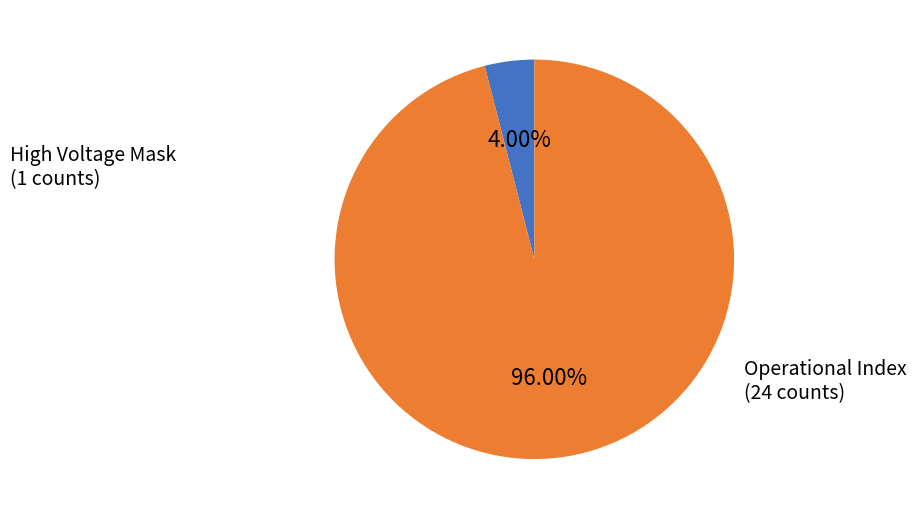

Is there a majority slice in this chart?

Yes